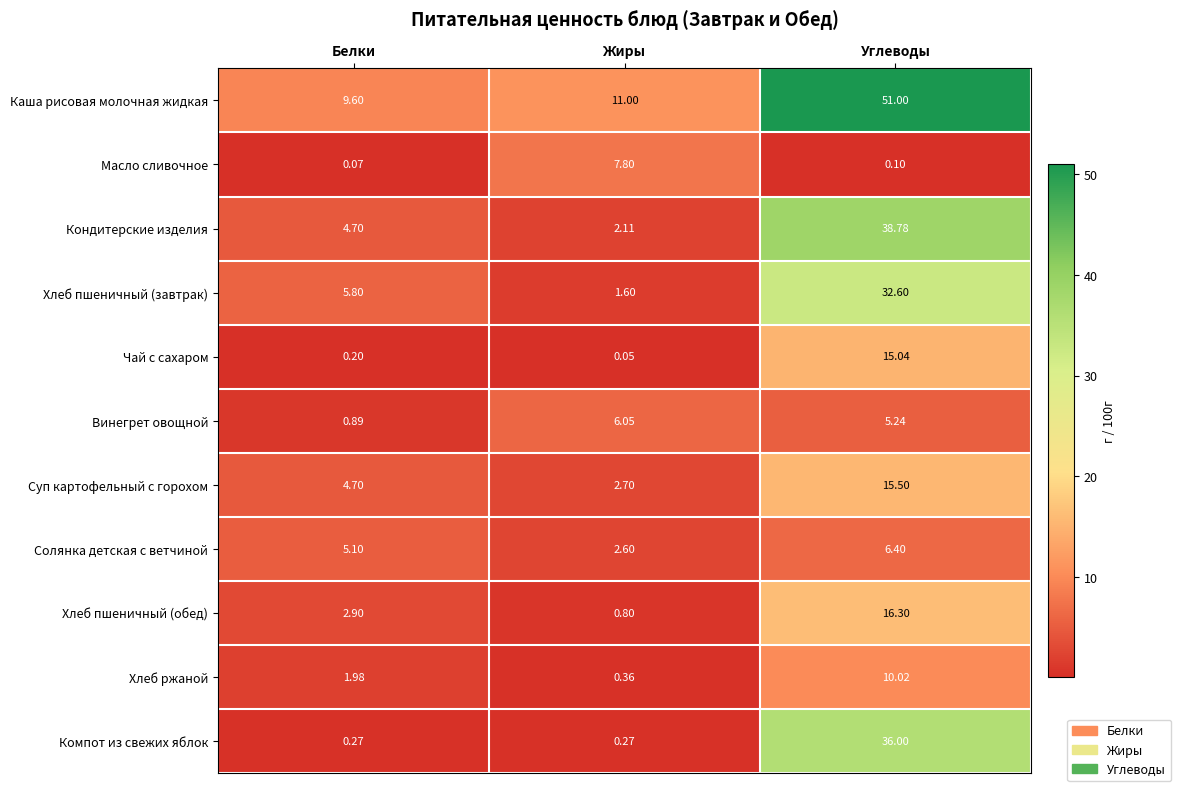

At Жиры, list the series in order from smallest to largest.

Чай с сахаром, Компот из свежих яблок, Хлеб ржаной, Хлеб пшеничный (обед), Хлеб пшеничный (завтрак), Кондитерские изделия, Солянка детская с ветчиной, Суп картофельный с горохом, Винегрет овощной, Масло сливочное, Каша рисовая молочная жидкая